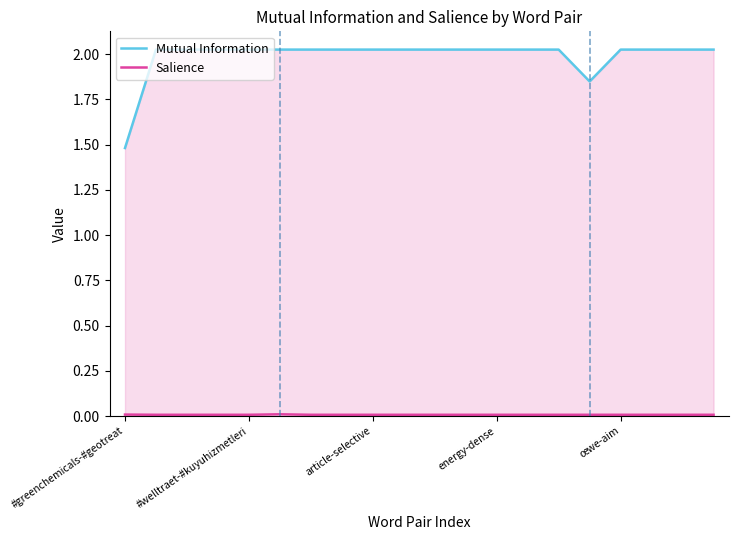

Reading left to right, what are all the values shown in this chart?

Mutual Information: 1.5	2.0	2.0	2.0	2.0	2.0	2.0	2.0	2.0	2.0	2.0	2.0	2.0	2.0	2.0	1.8	2.0	2.0	2.0	2.0
Salience: 0.0	0.0	0.0	0.0	0.0	0.0	0.0	0.0	0.0	0.0	0.0	0.0	0.0	0.0	0.0	0.0	0.0	0.0	0.0	0.0